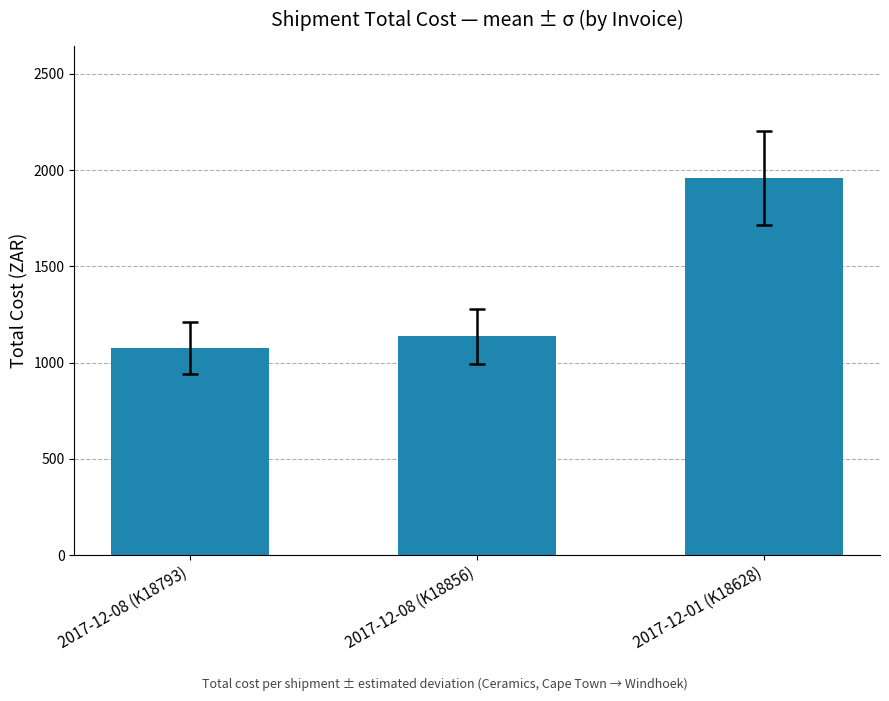

What is the minimum value shown in the chart?

1074.5